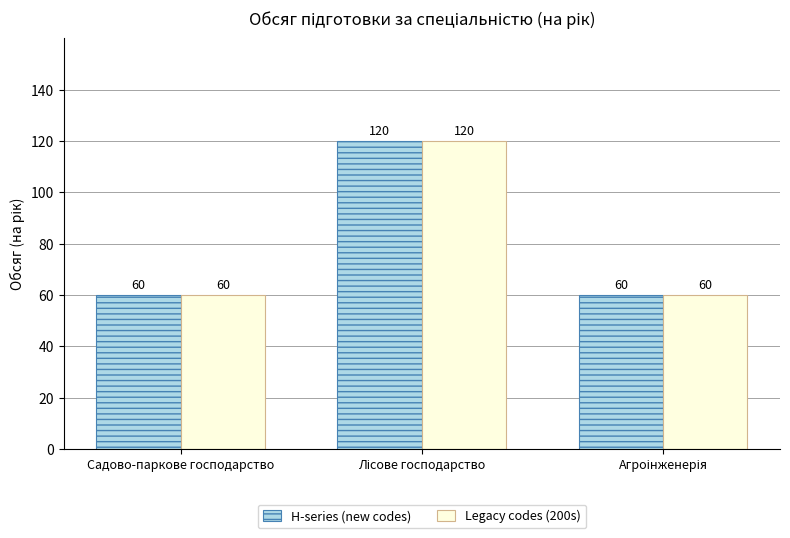

What is the total value across all series at Садово-паркове господарство?

120